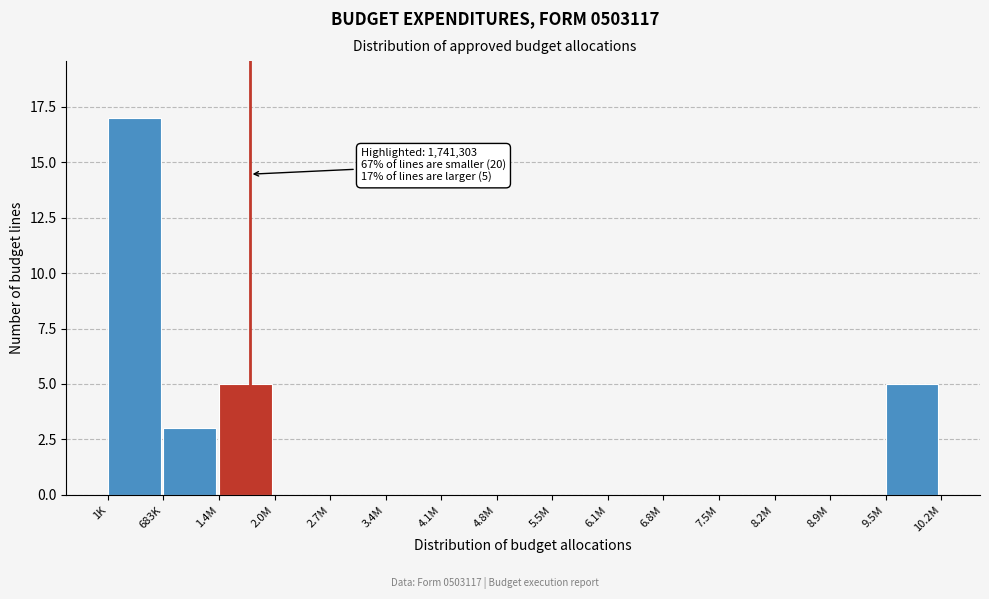

Reading left to right, extract all data points from this chart.

1K=17	683K=3	1.4M=5	2.0M=0	2.7M=0	3.4M=0	4.1M=0	4.8M=0	5.5M=0	6.1M=0	6.8M=0	7.5M=0	8.2M=0	8.9M=0	9.5M=5